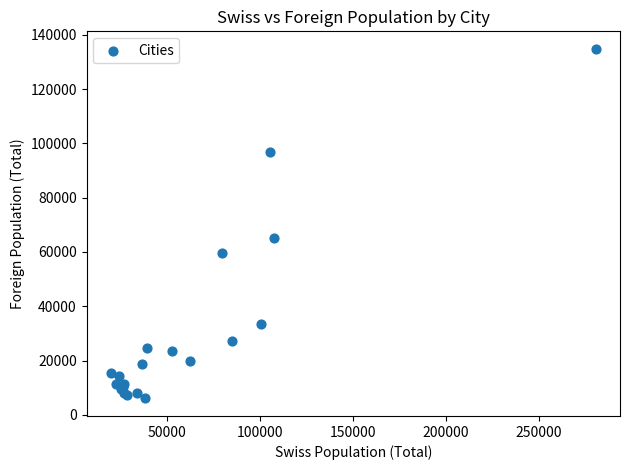

What Y value in the scatter plot is closest to 70405?

64980